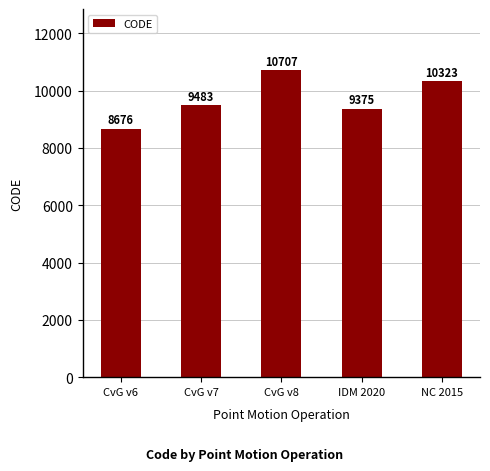

What is the label of the 1st bar from the left?

CvG v6